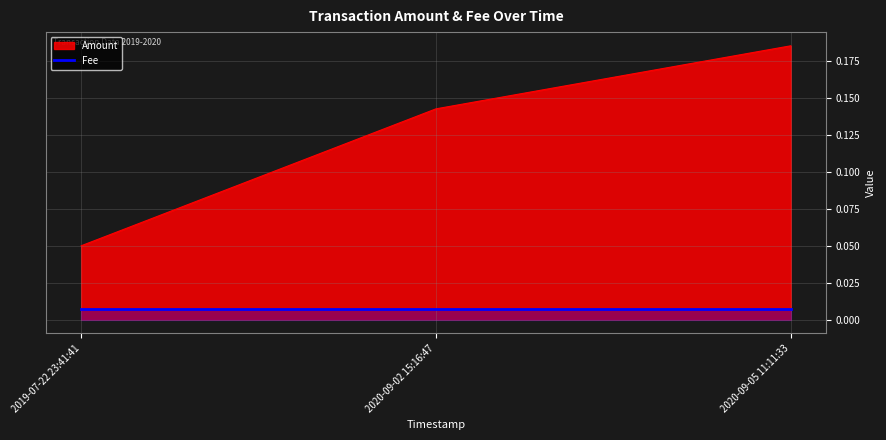

Is it true that the value at 2019-07-22 23:41:41 is 0.0?

False